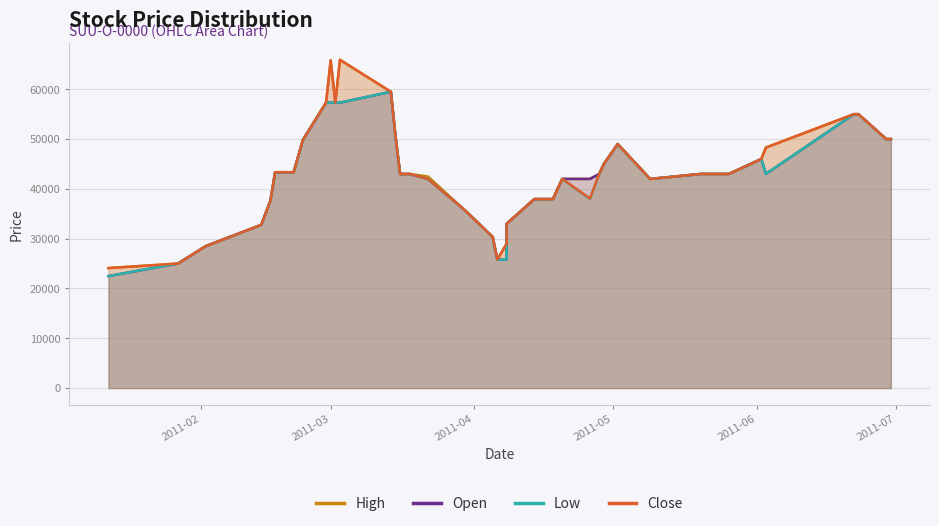

What is the average value of the Open series?

42771